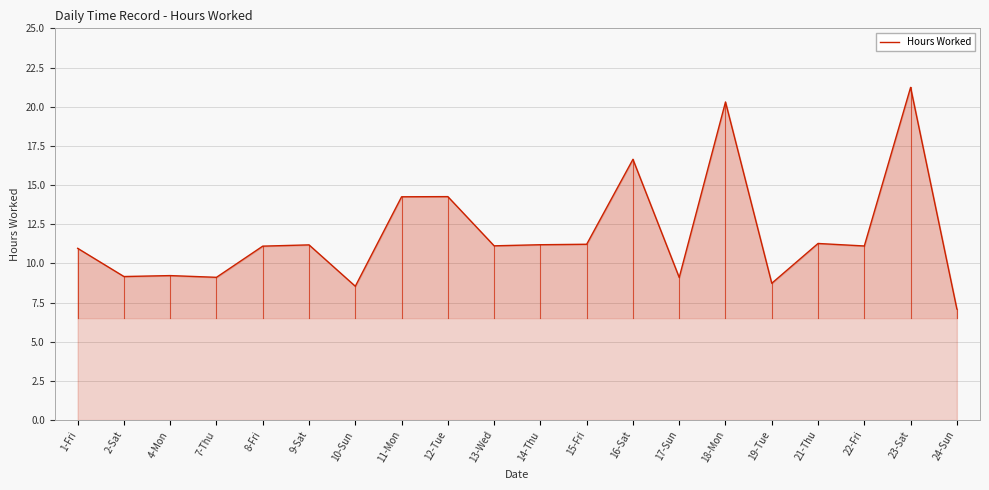

What position from the left is 15-Fri?

12